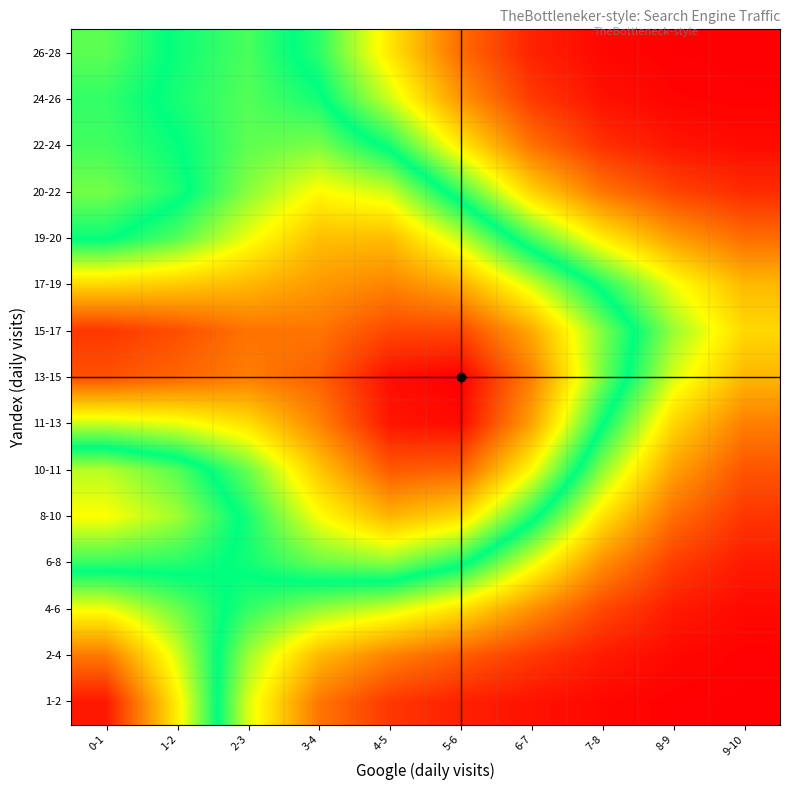

At 9-10, list the series in order from largest to smallest.

15-17, 17-19, 13-15, 11-13, 19-20, 10-11, 8-10, 20-22, 6-8, 22-24, 4-6, 2-4, 24-26, 1-2, 26-28